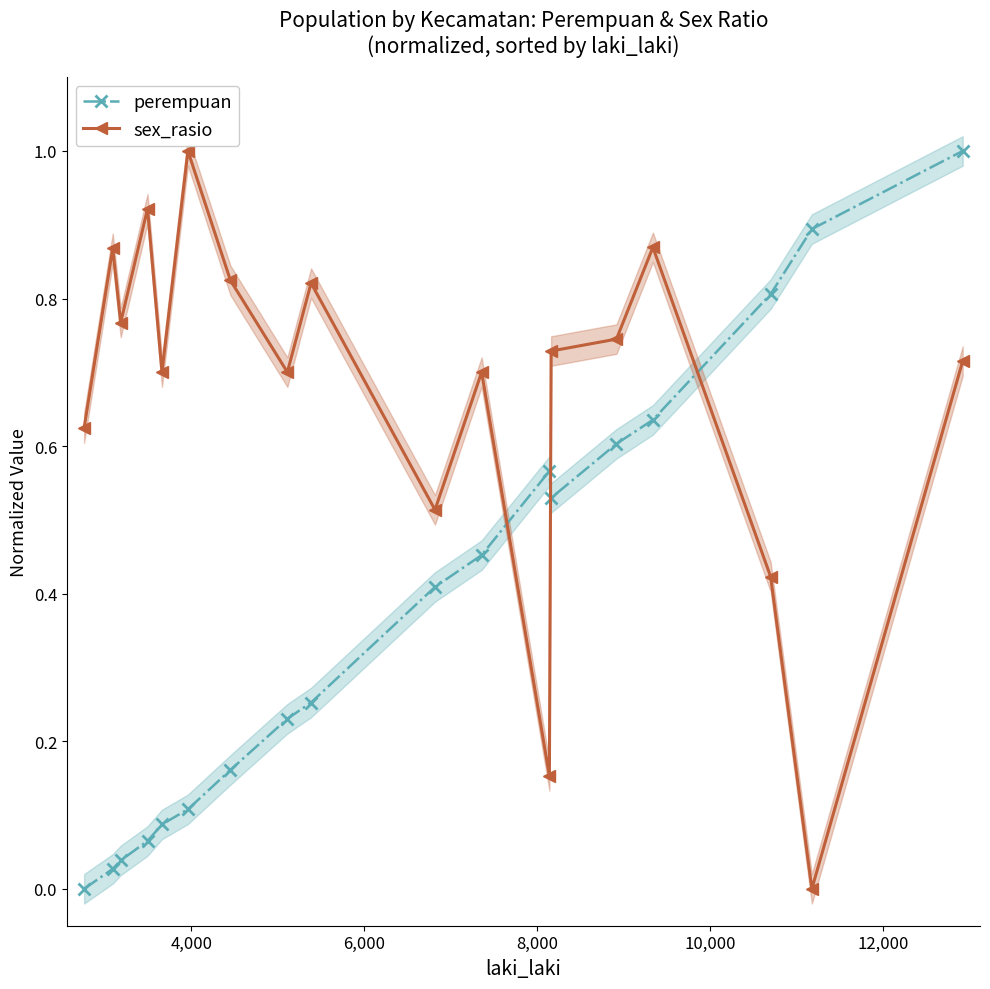

In sex_rasio, how many points are higher than both neighbors (excluding endpoints)?

6